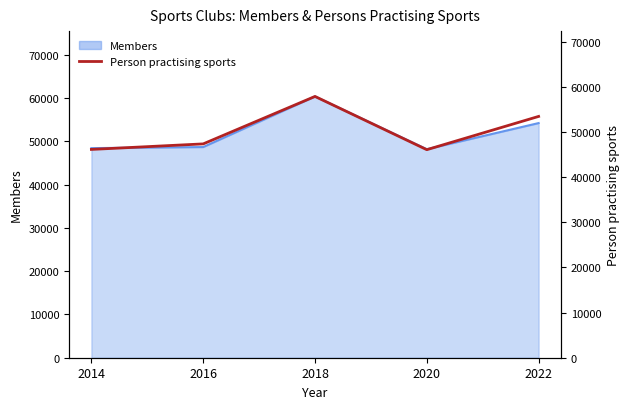

At which category does the data reach its first local valley?

2020